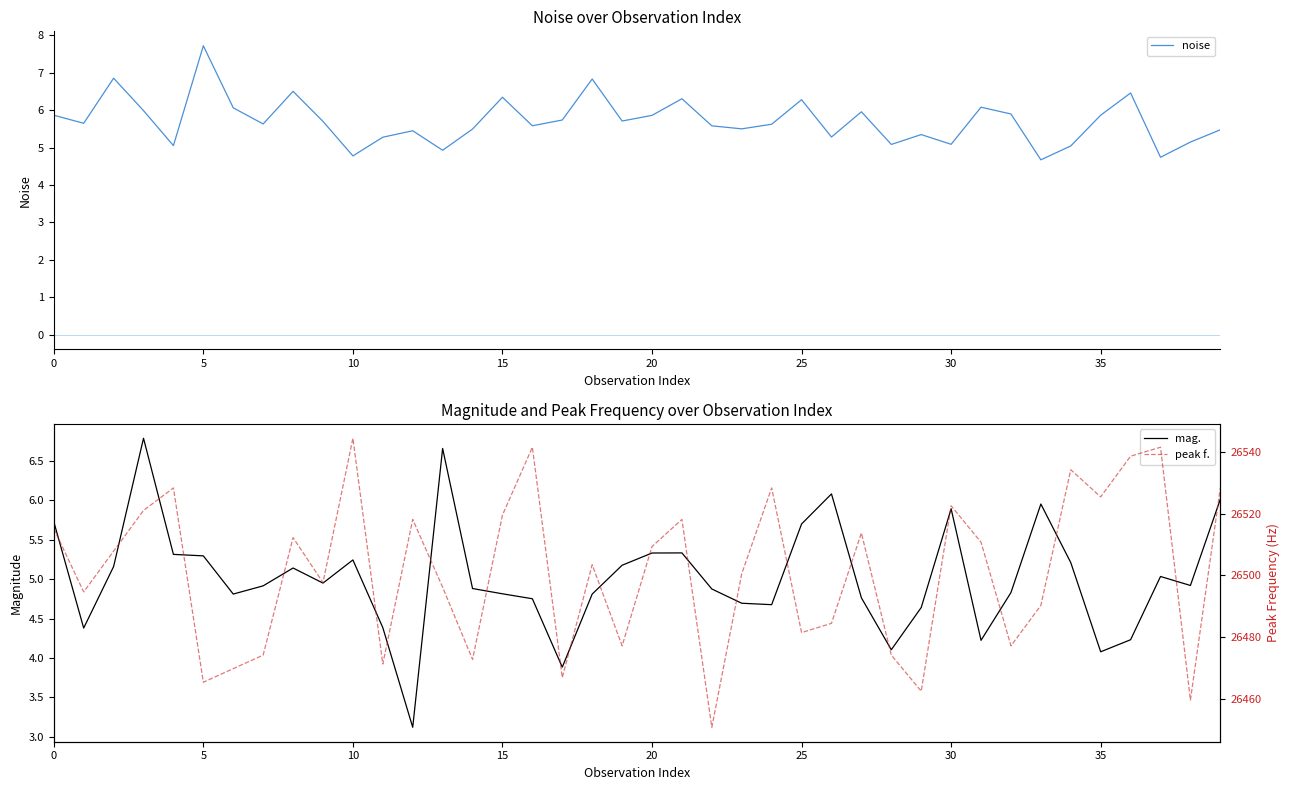

In noise, how many points are higher than both neighbors (excluding endpoints)?

12